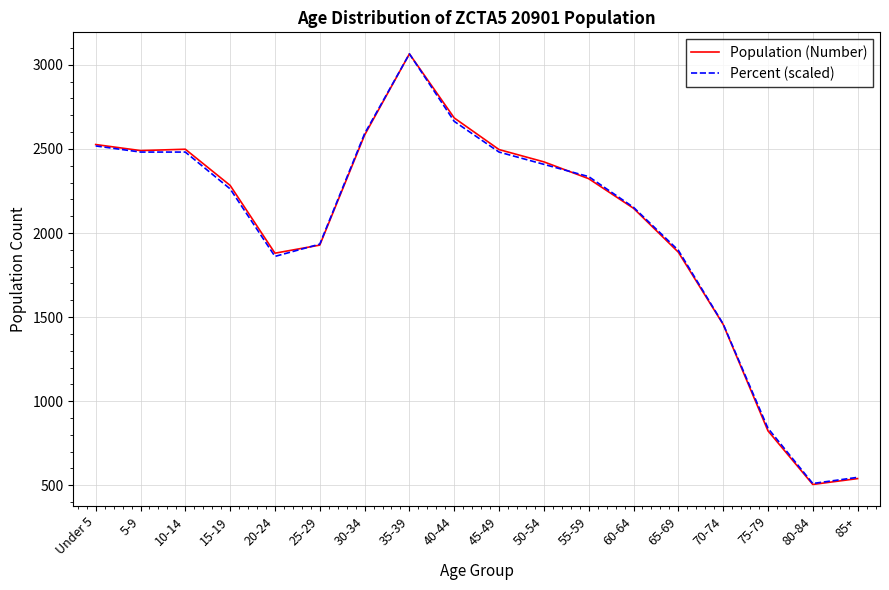

Is this an area chart (filled region under the line)?

No